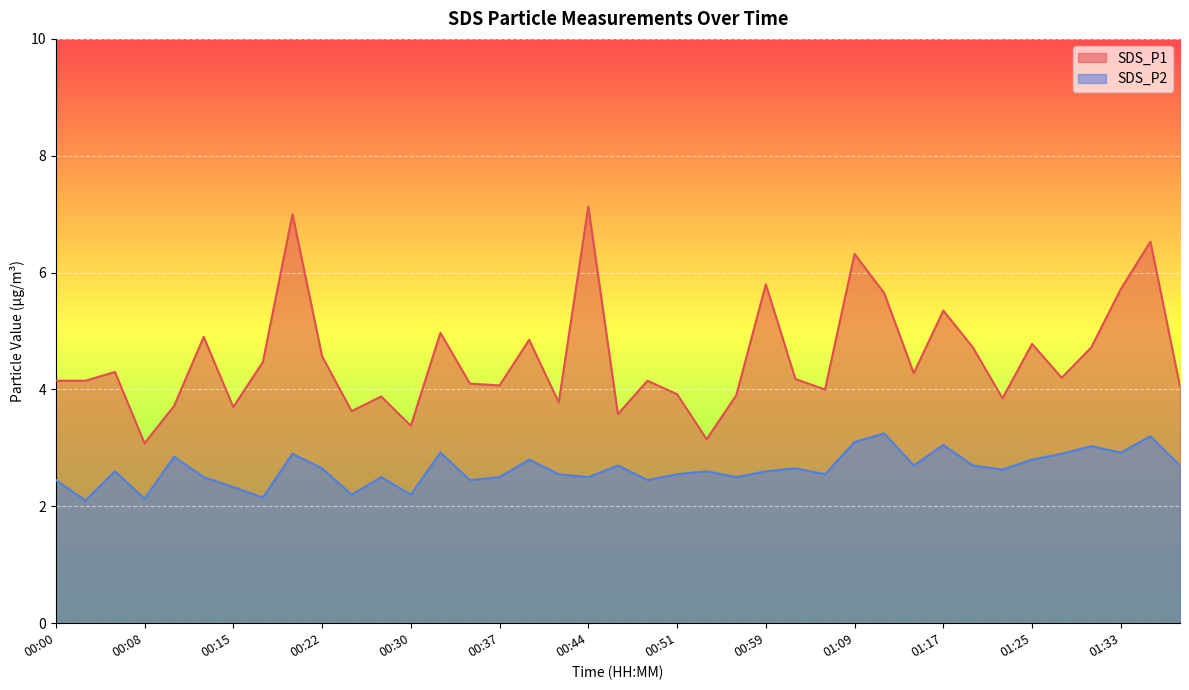

List the labels in order of SDS_P1 value, largest first.

00:44, 00:20, 01:35, 01:09, 00:59, 01:33, 01:12, 01:17, 00:32, 00:13, 00:39, 01:25, 01:19, 01:30, 00:22, 00:17, 00:05, 01:14, 01:28, 01:01, 00:00, 00:03, 00:49, 00:34, 00:37, 01:38, 01:04, 00:51, 00:56, 00:27, 01:22, 00:42, 00:10, 00:15, 00:25, 00:47, 00:30, 00:54, 00:08